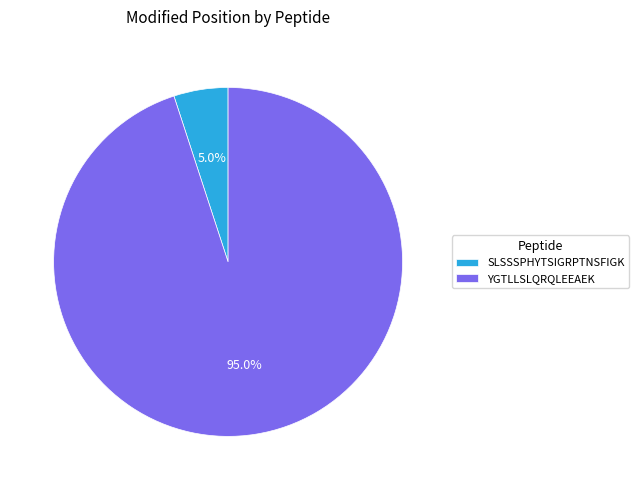

Count the number of slices in the pie.

2